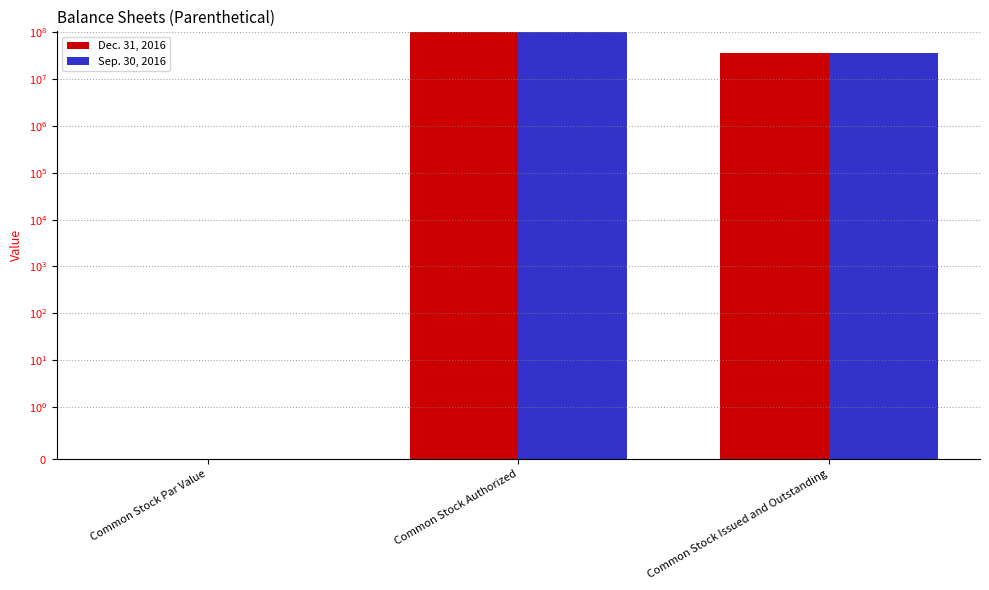

What is the maximum value for Dec. 31, 2016?

100000000.0